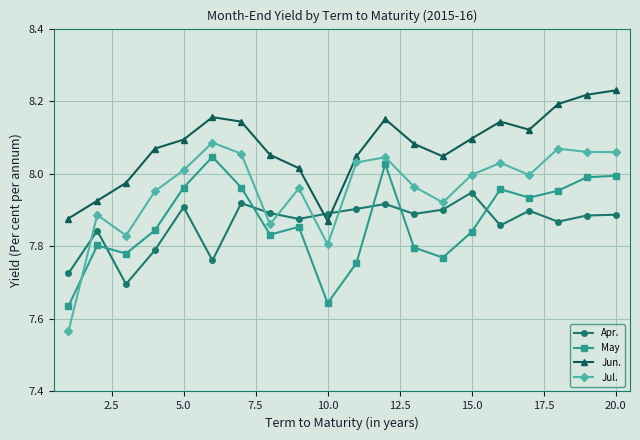

How many series are shown in this chart?

4